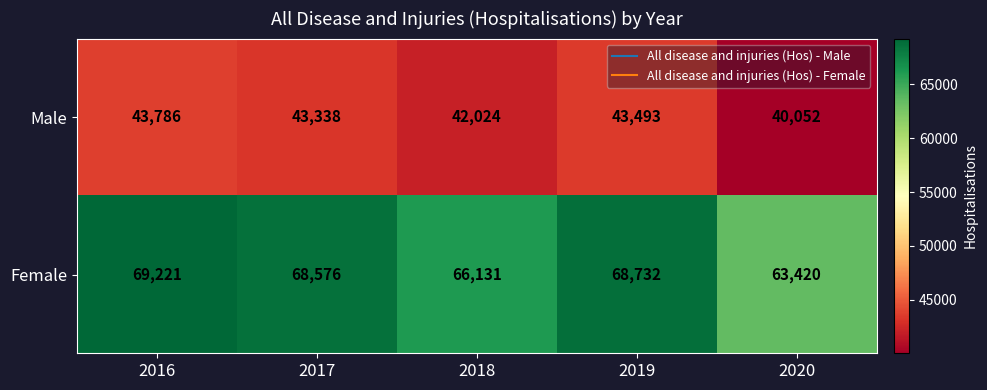

What is the sum of all Female values?

336080